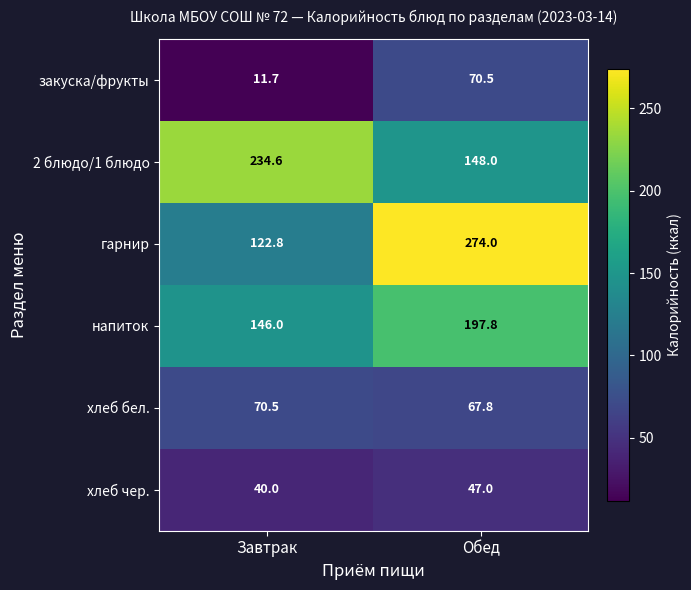

How many values in the напиток series are below 197?

1